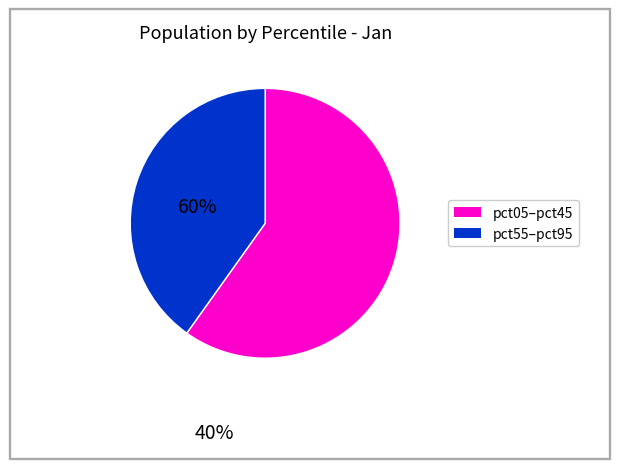

Is there a majority slice in this chart?

Yes